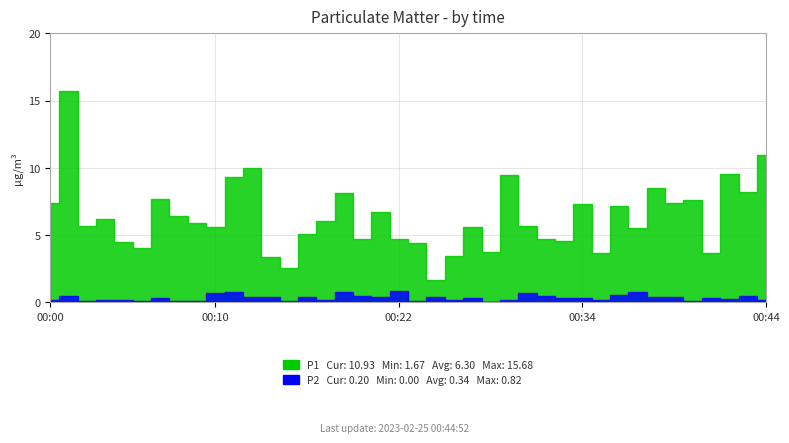

Reading left to right, transcribe all the data shown in this chart.

P1: 7.4	15.7	5.7	6.2	4.5	4.0	7.7	6.4	5.9	5.6	9.3	10.0	3.3	2.6	5.0	6.0	8.1	4.7	6.7	4.7	4.4	1.7	3.5	5.6	3.8	9.4	5.7	4.7	4.5	7.3	3.7	7.2	5.5	8.5	7.4	7.6	3.6	9.5	8.2	10.9
P2: 0.1	0.5	0.1	0.2	0.2	0.1	0.3	0.1	0.1	0.7	0.8	0.4	0.4	0.1	0.4	0.2	0.7	0.5	0.4	0.8	0.1	0.4	0.2	0.3	0.0	0.2	0.7	0.5	0.3	0.3	0.1	0.6	0.8	0.4	0.4	0.1	0.3	0.2	0.5	0.2